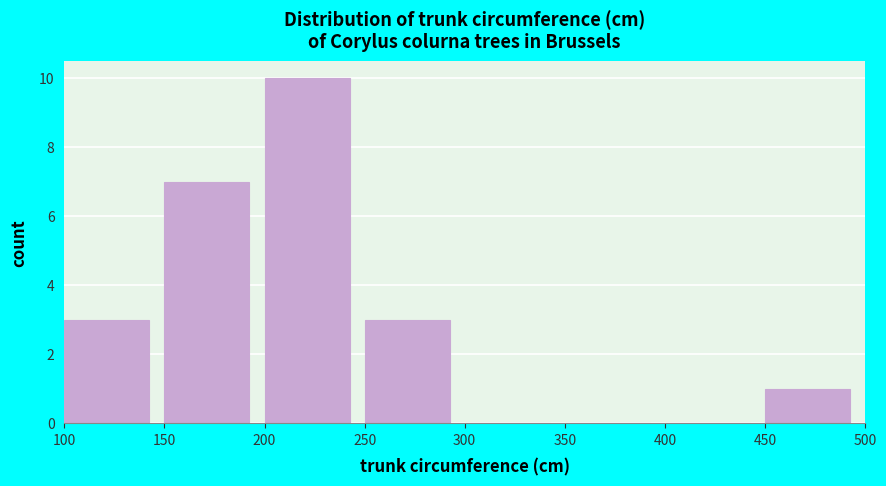

What is the height of the bar covering 450 to 500 on the x-axis? The values are not printed on the chart, so give them approximately, as read against the axis.

1